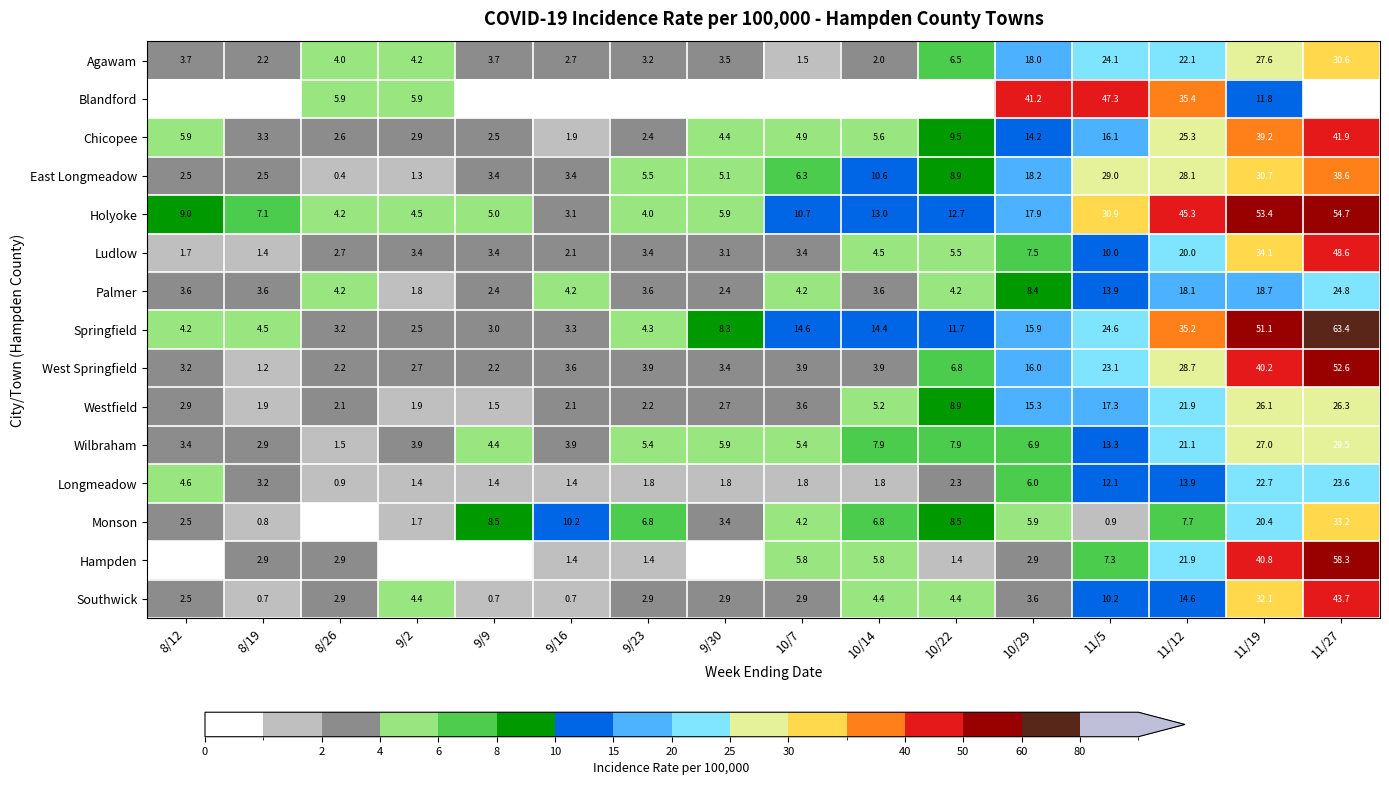

What is the total value across all series at 10/29?

197.9